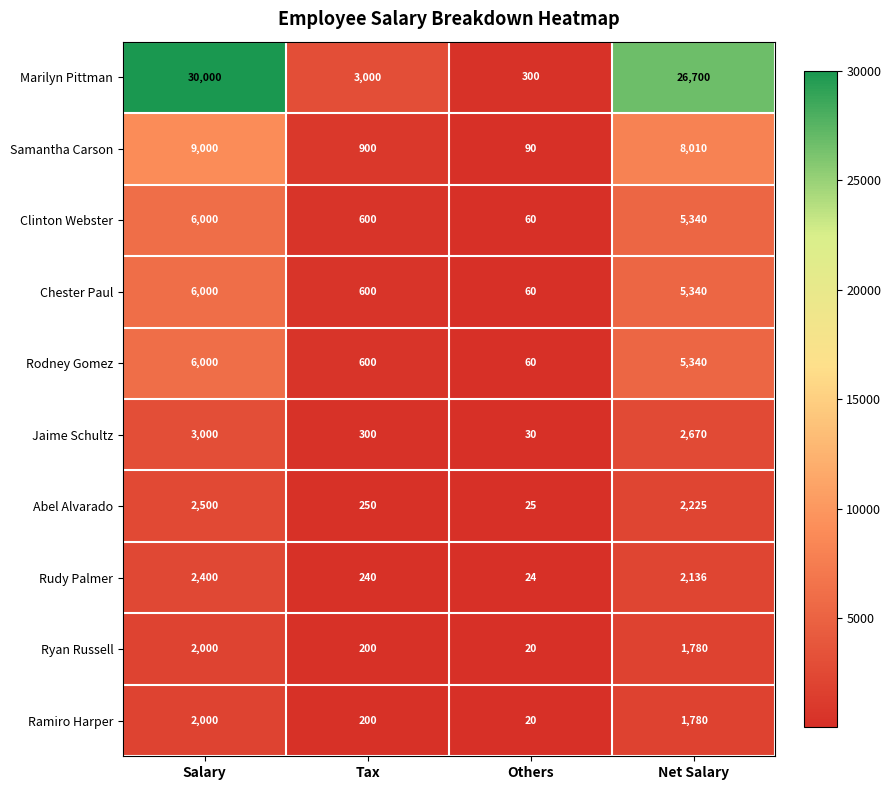

Rank the categories by Marilyn Pittman value from highest to lowest.

Salary, Net Salary, Tax, Others